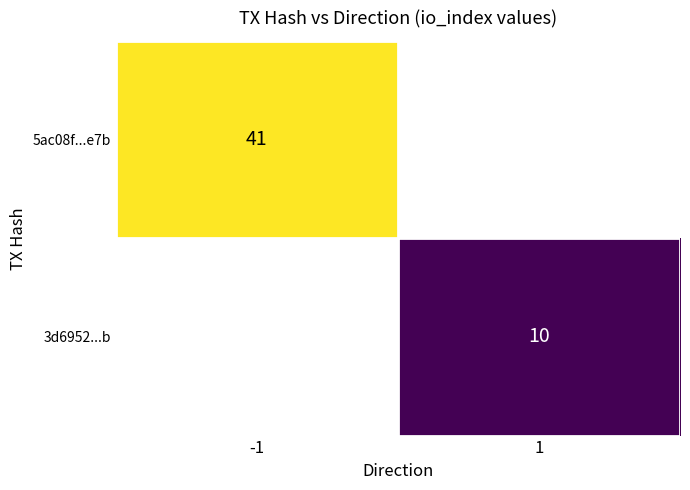

Which label corresponds to the largest value in the chart?

-1